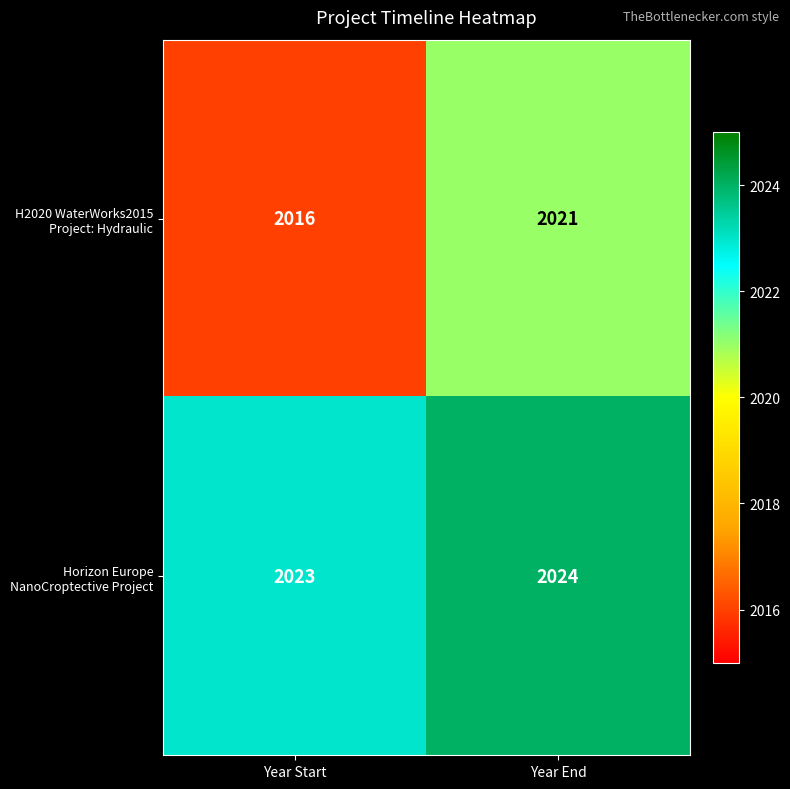

At which category is the sum across all series the highest?

Year End